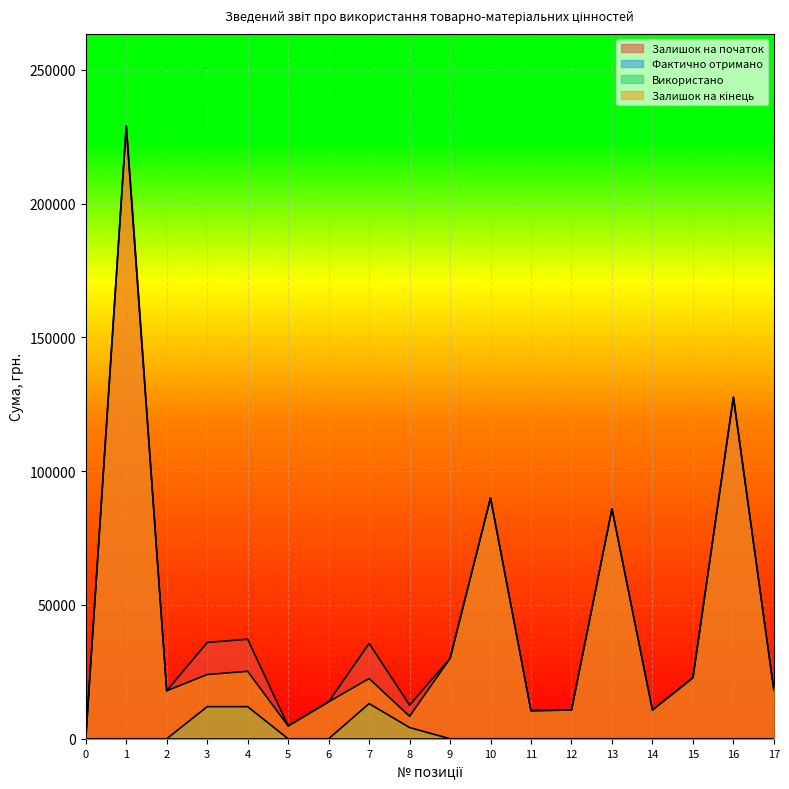

How many lines are shown in the chart?

4